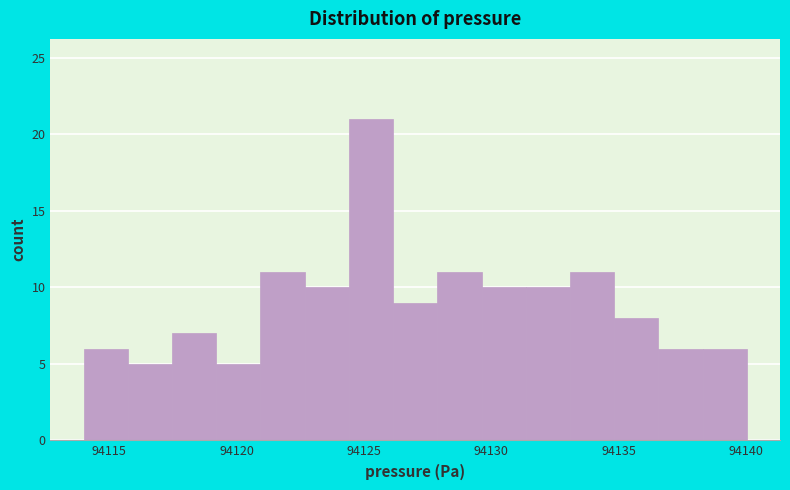

Around what value on the x-axis is the tallest bar? Give the approximate position of its centre, as read against the axis.

94125.5